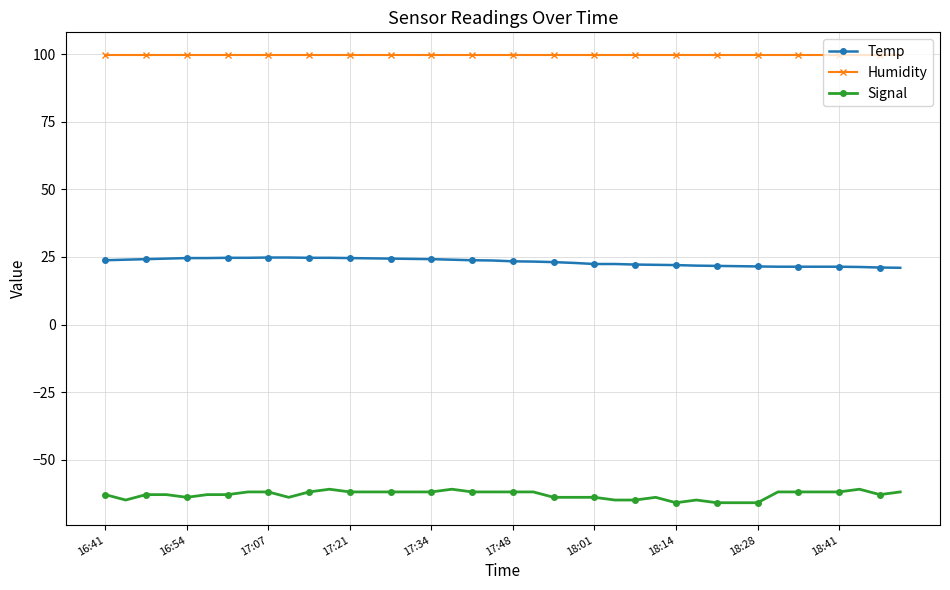

True or false: Humidity and Temp cross at least once.

False